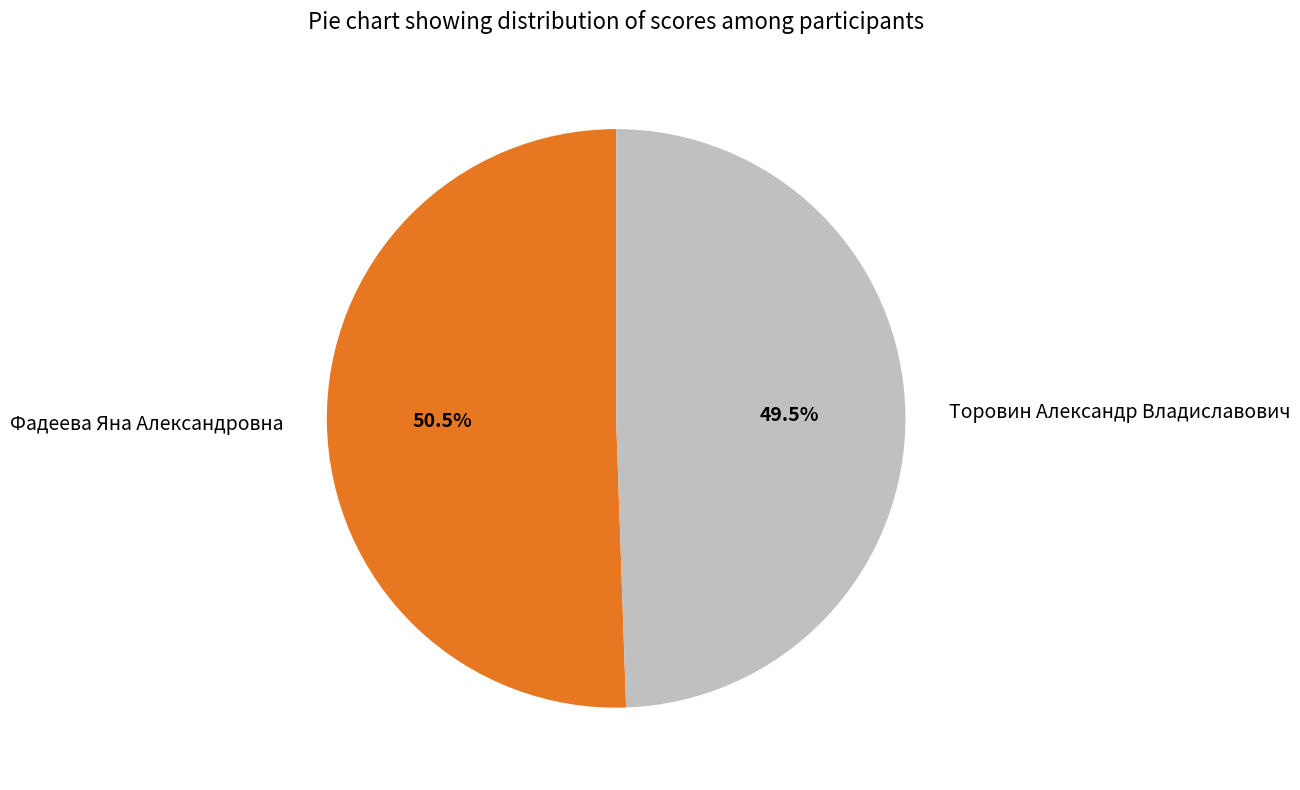

Is Торовин Александр Владиславович the majority of the pie?

No